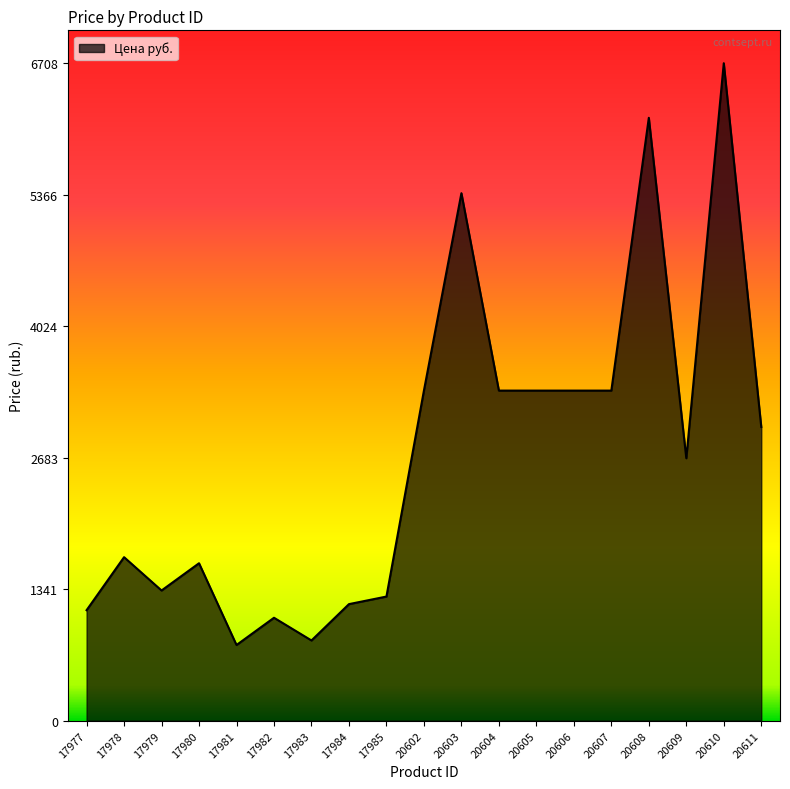

What is the change in value from 17983 to 17984?

+370.8